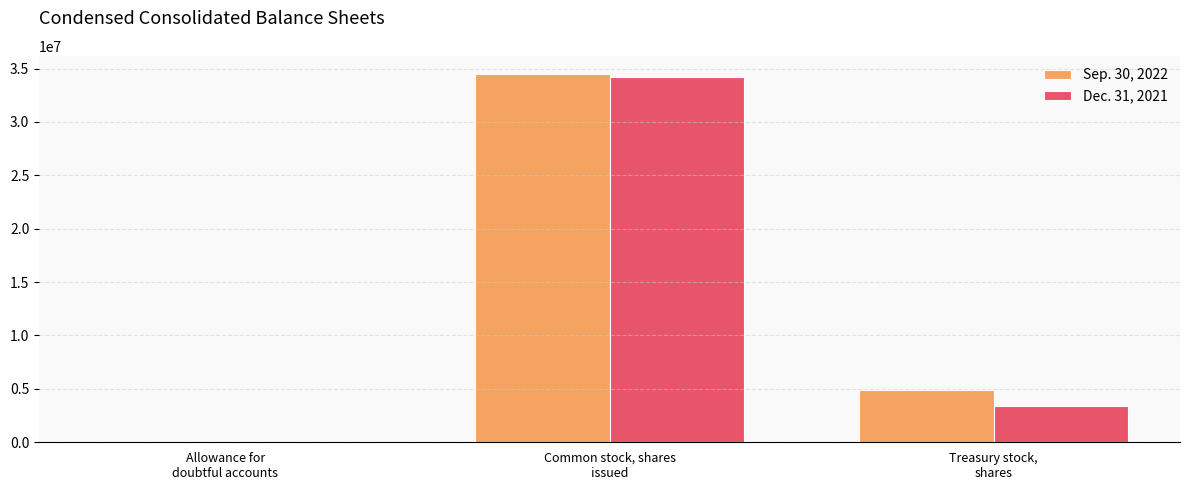

How many series are shown in this chart?

2